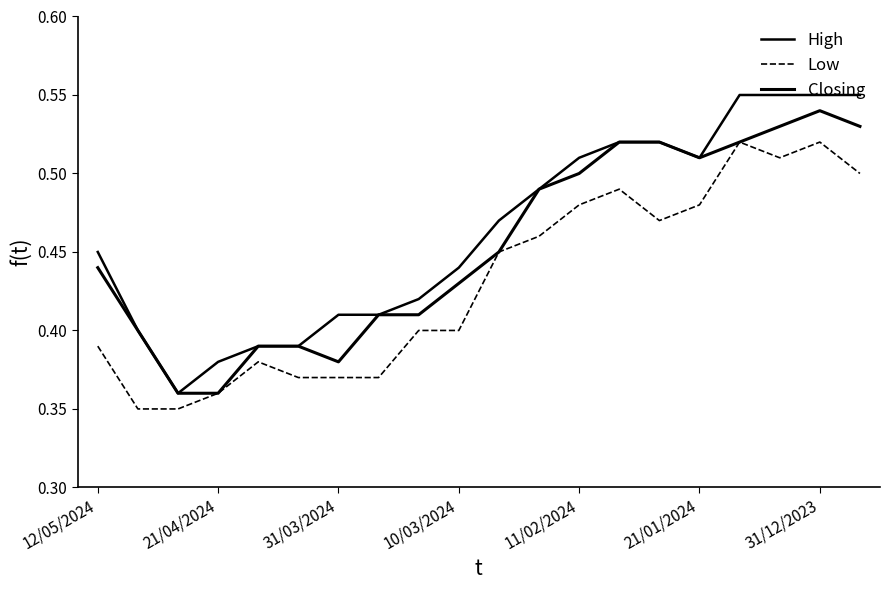

Does the chart have visible grid lines?

No